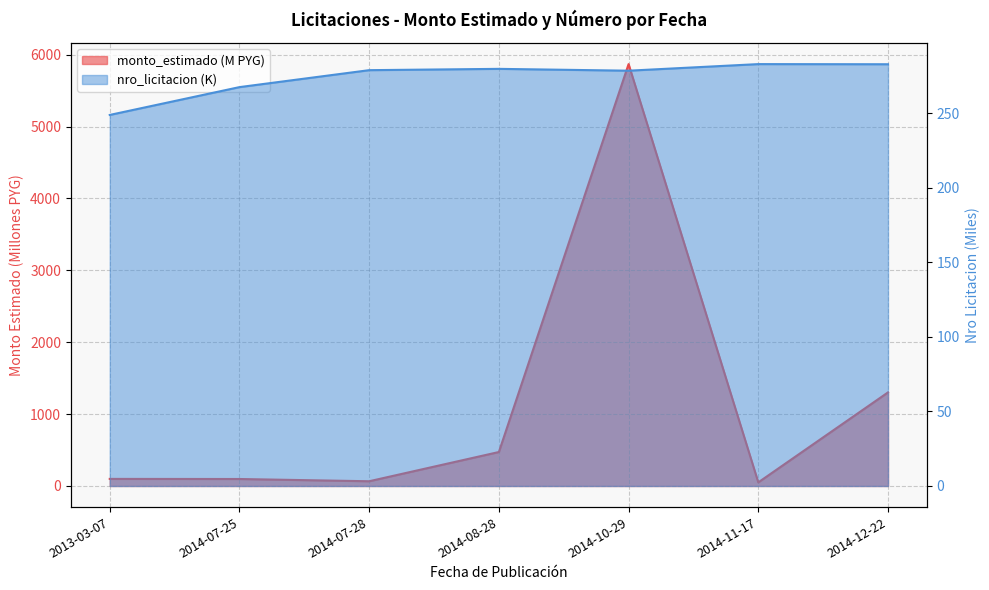

What is the spread (max minus min) of values at 2014-12-22?

1019.2